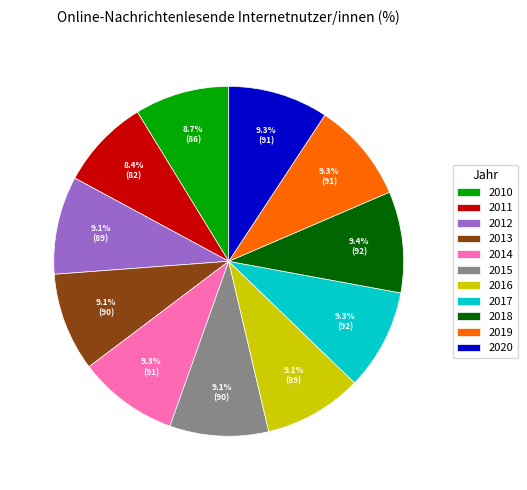

How many slices are in this pie chart?

11